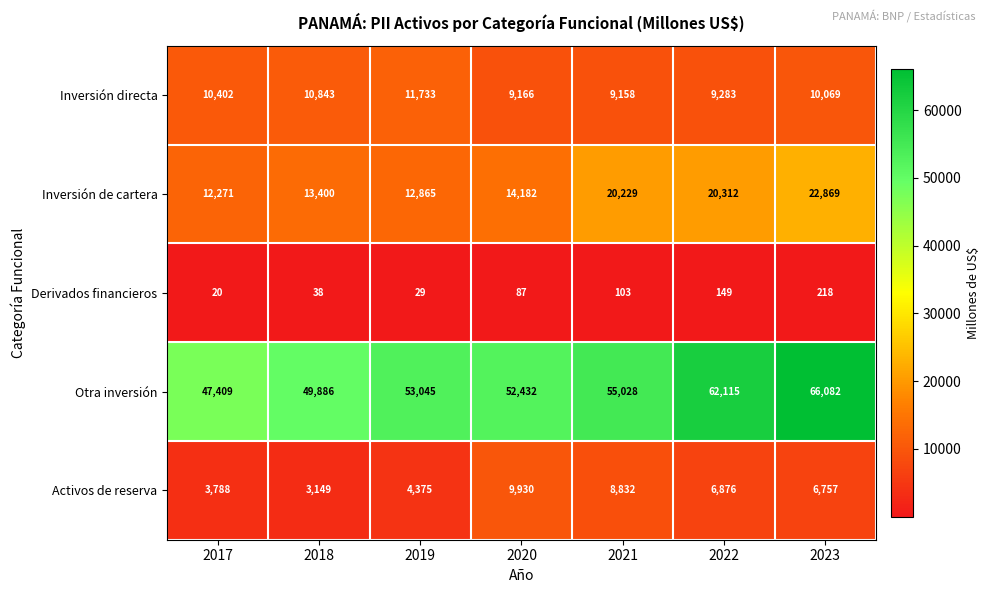

Which series has the largest total across all categories?

Otra inversión